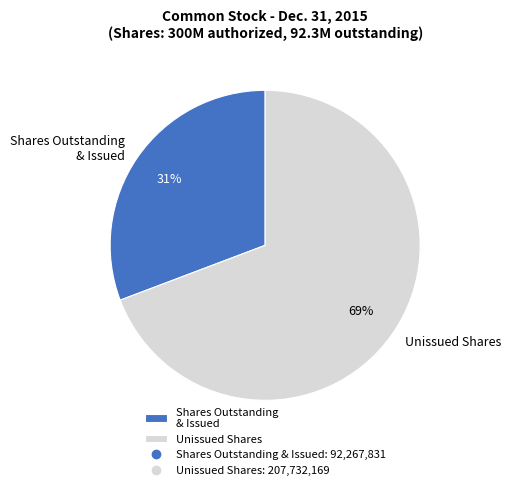

How many segments does this pie chart have?

2